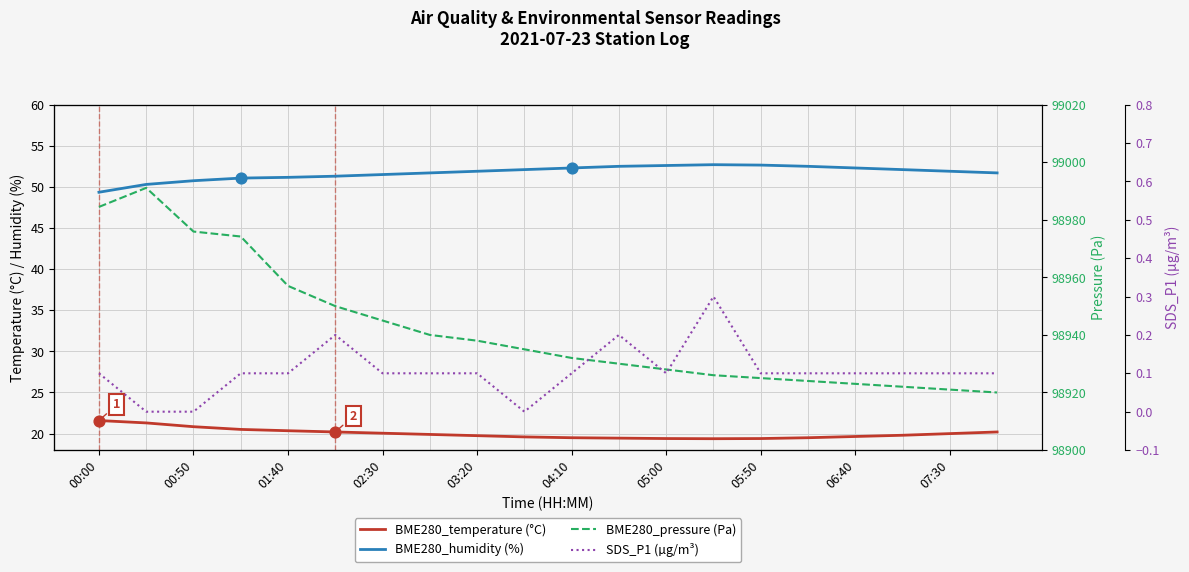

Is the value of BME280_pressure (Pa) at 15 greater than the value of SDS_P1 (µg/m³) at 17?

Yes